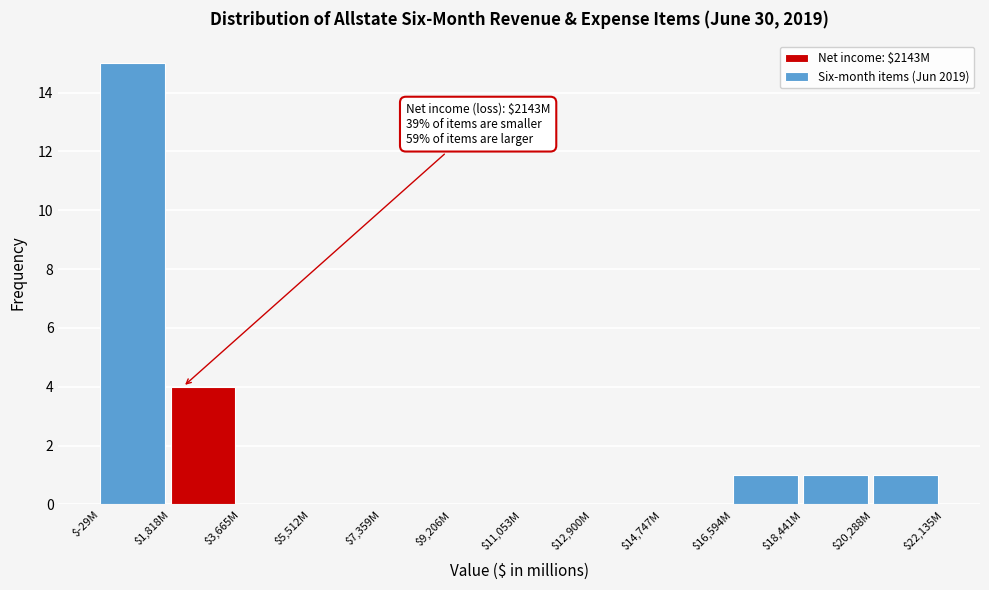

Is it true that the value at $16,594M is 1?

True